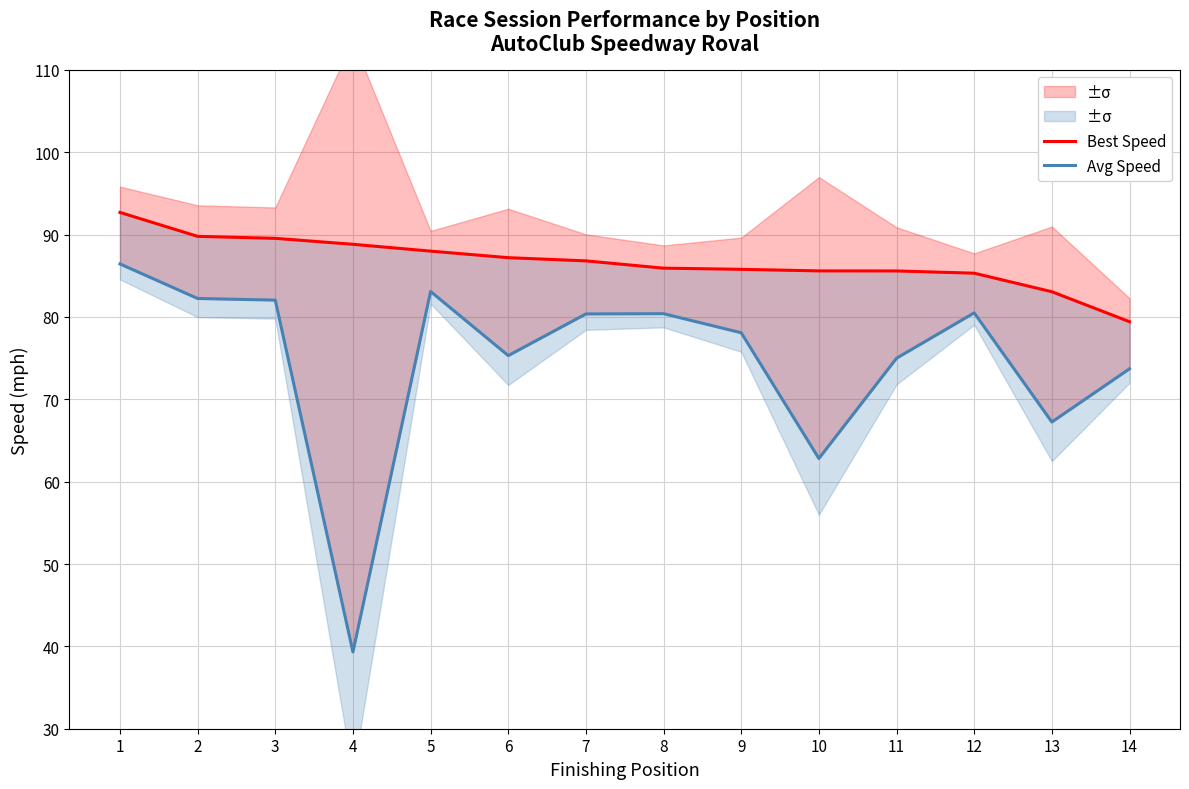

What is the sum of all Avg Speed values?

1046.5